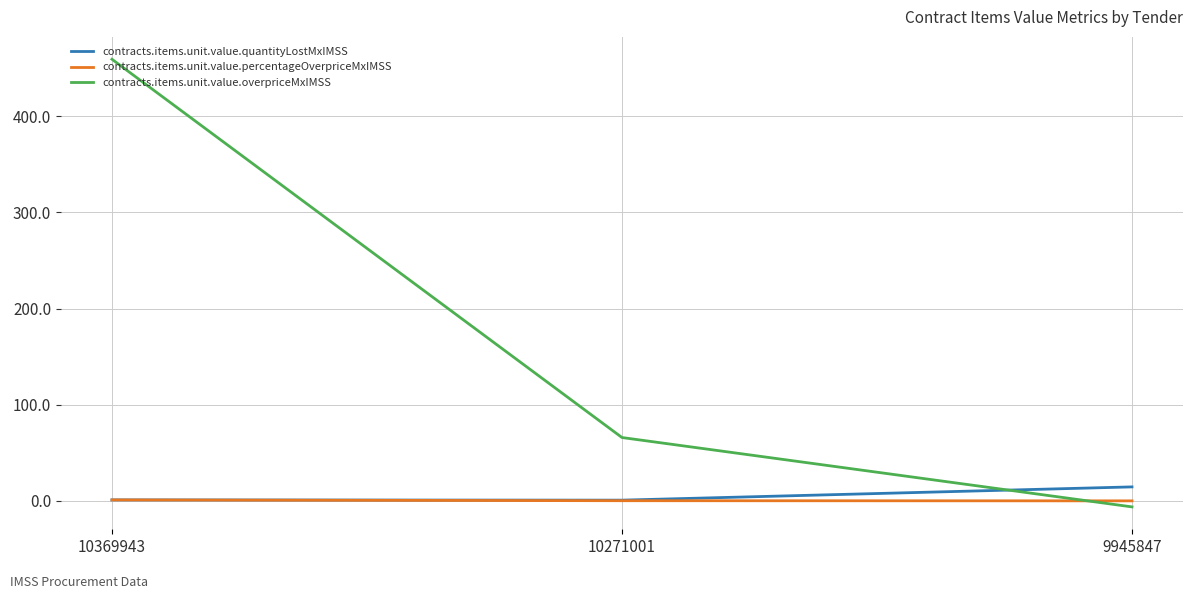

At which label does contracts.items.unit.value.overpriceMxIMSS reach its minimum?

9945847